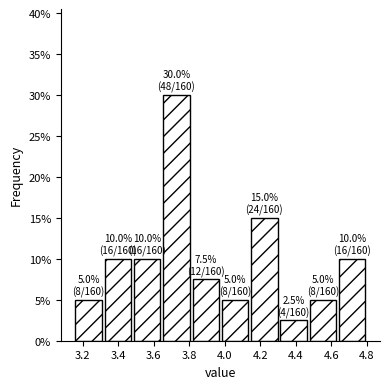

Which range on the x-axis has the tallest bar?

3.645 to 3.810